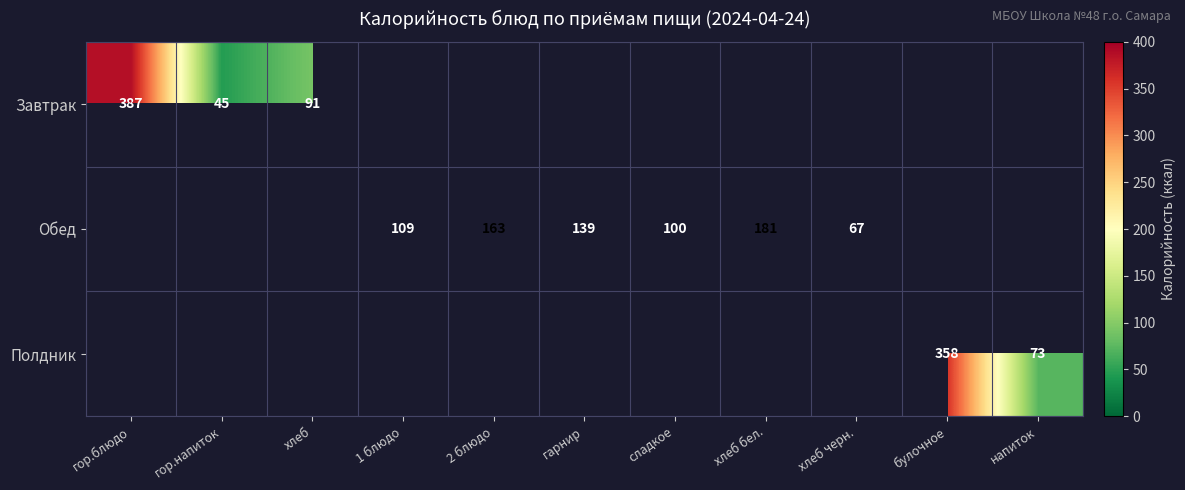

At how many categories does at least one series exceed 140?

4